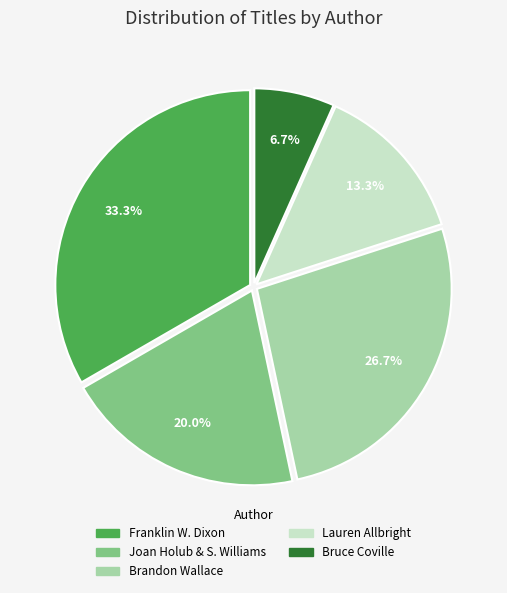

Combined, what portion of the pie is Franklin W. Dixon and Brandon Wallace?

60.0%